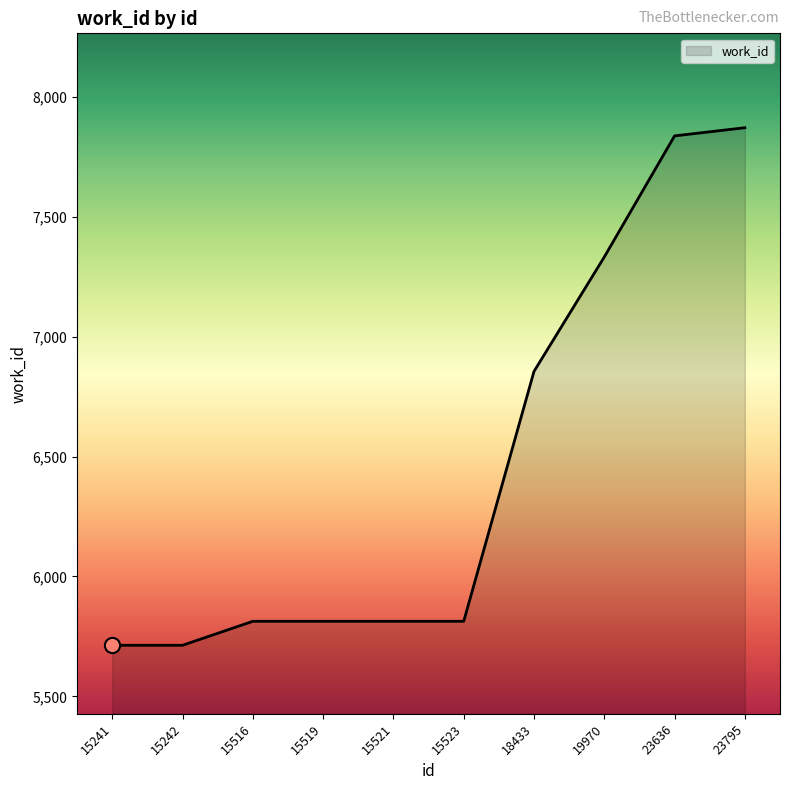

Which has a higher value, 15242 or 15523?

15523